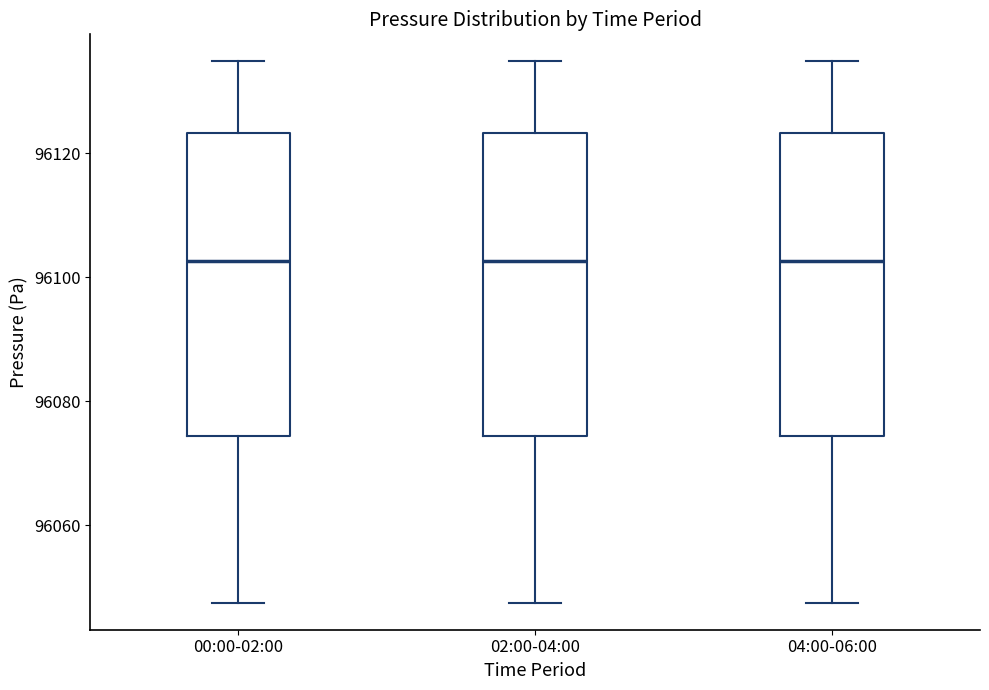

Reading left to right, read every box against the y-axis: the position of its median line, the range the box covers, and the ends of its whiskers. The values are not printed on the chart, so give them approximately, as read against the axis.

00:00-02:00: median 96102, box 96074 to 96124, whiskers 96048 to 96134
02:00-04:00: median 96102, box 96074 to 96124, whiskers 96048 to 96134
04:00-06:00: median 96102, box 96074 to 96124, whiskers 96048 to 96134